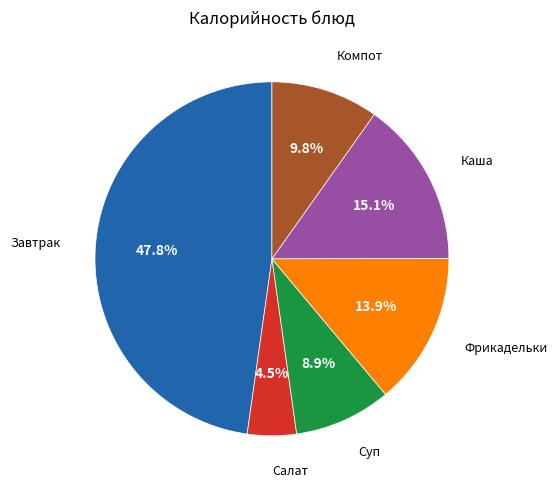

Is there any slice that represents more than half of the pie?

No